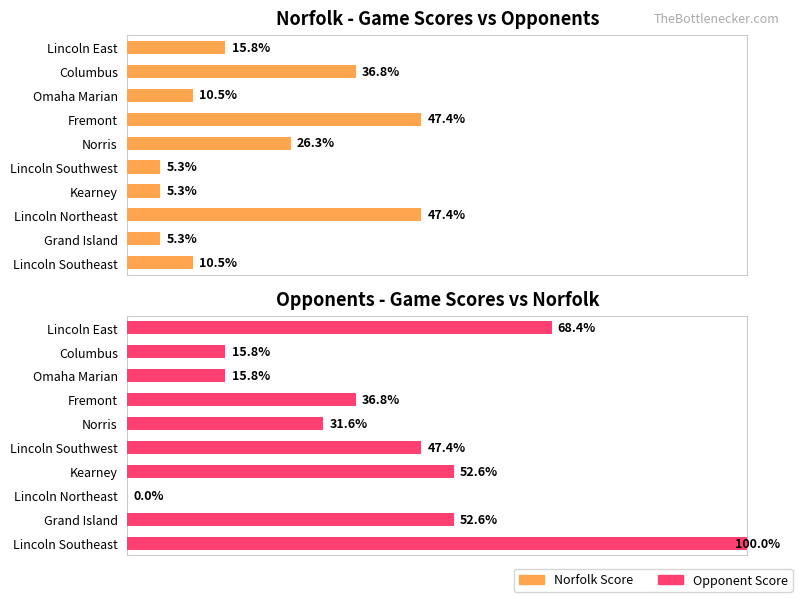

Between Lincoln Northeast and Columbus, which series saw the biggest shift?

Opponent Score